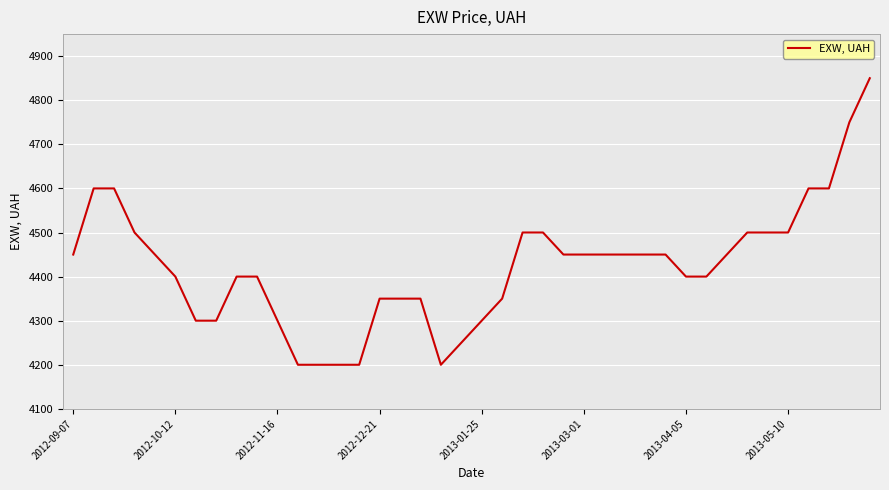

How many lines are shown in the chart?

1